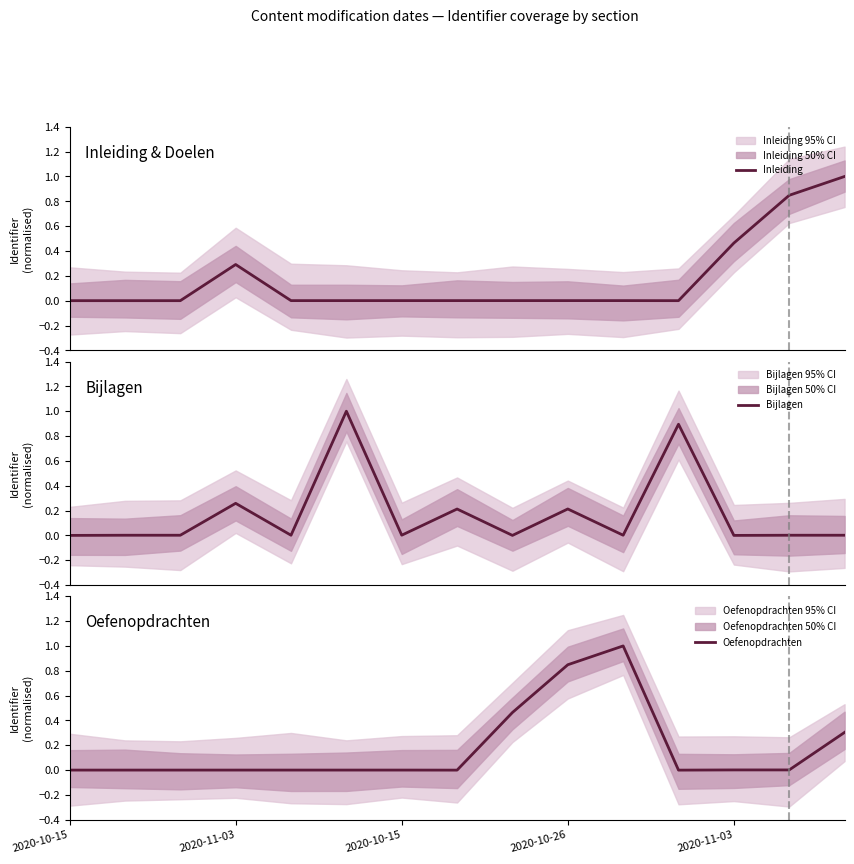

Does the chart display data point markers on the line(s)?

No